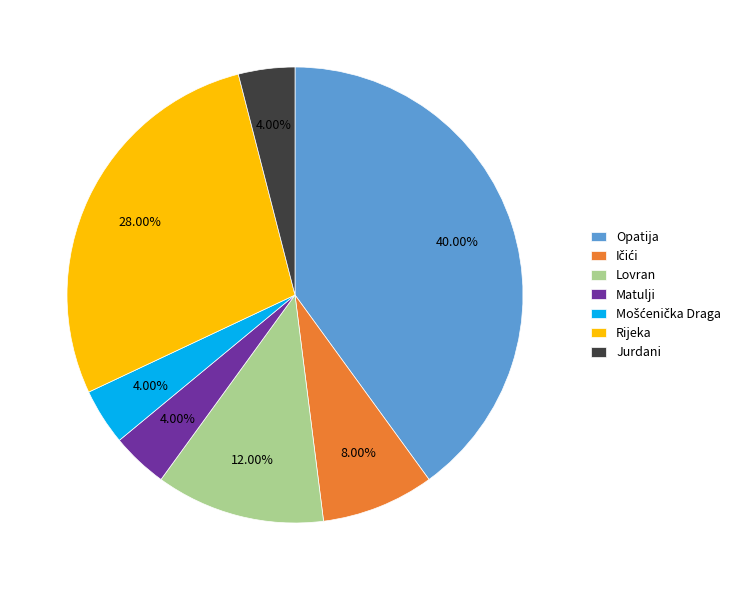

Count the number of slices in the pie.

7